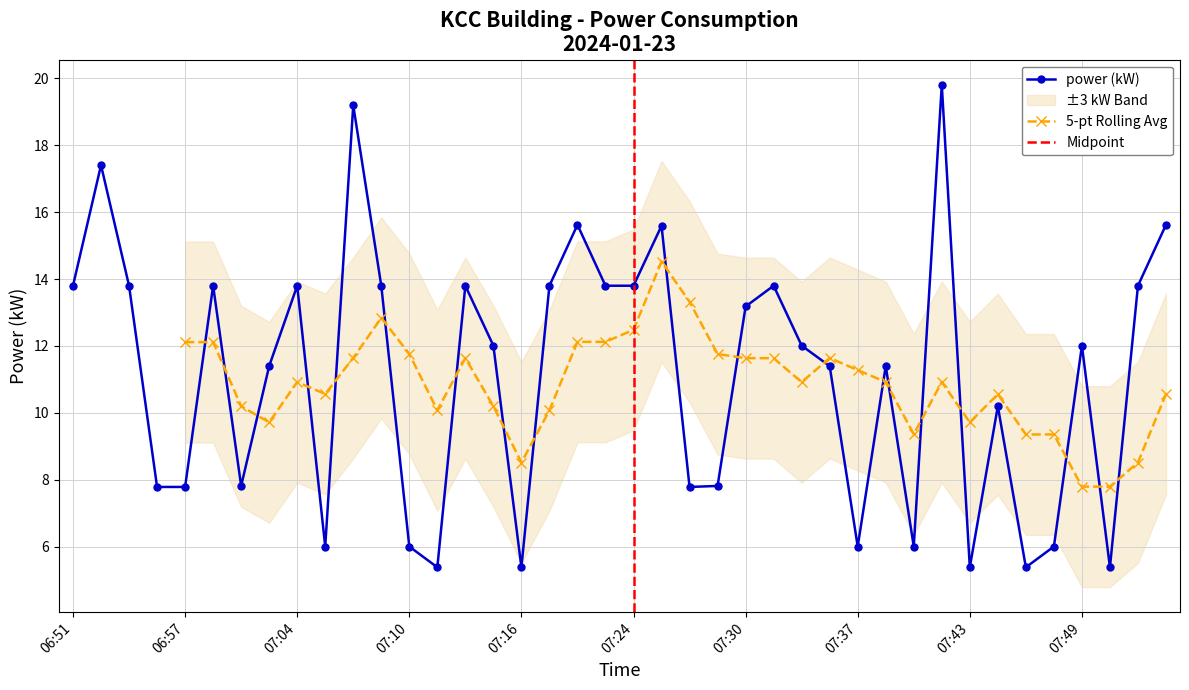

What is the ratio of the value at 07:02 to the value at 07:50?

2.1